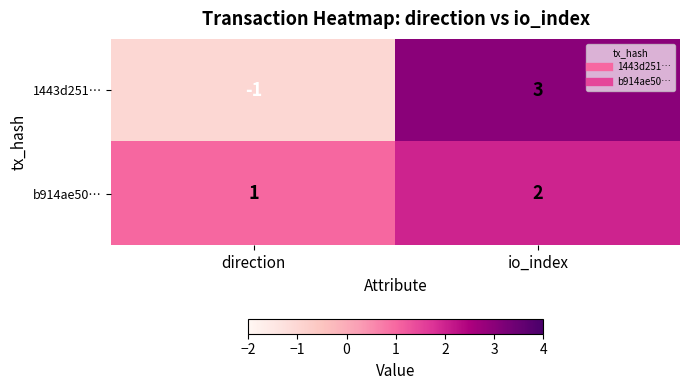

What is the sum of the b914ae50… values at io_index and direction?

3